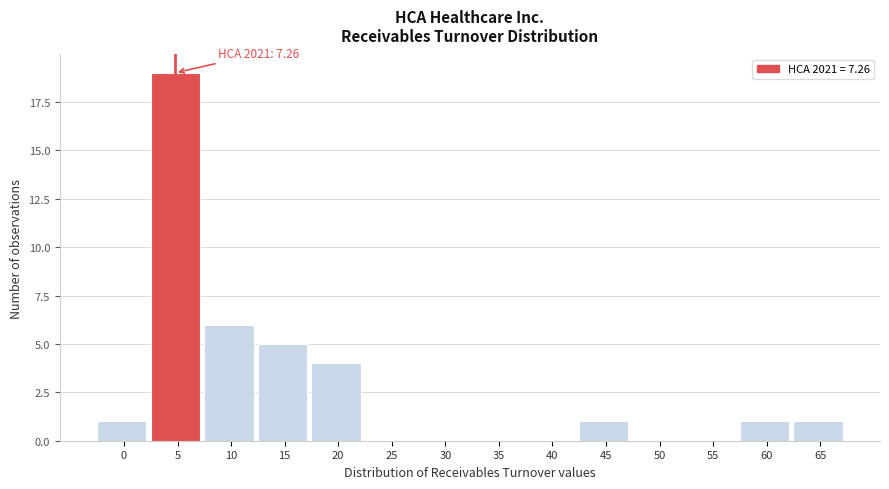

Reading left to right, transcribe all the data shown in this chart.

0=1	5=19	10=6	15=5	20=4	25=0	30=0	35=0	40=0	45=1	50=0	55=0	60=1	65=1